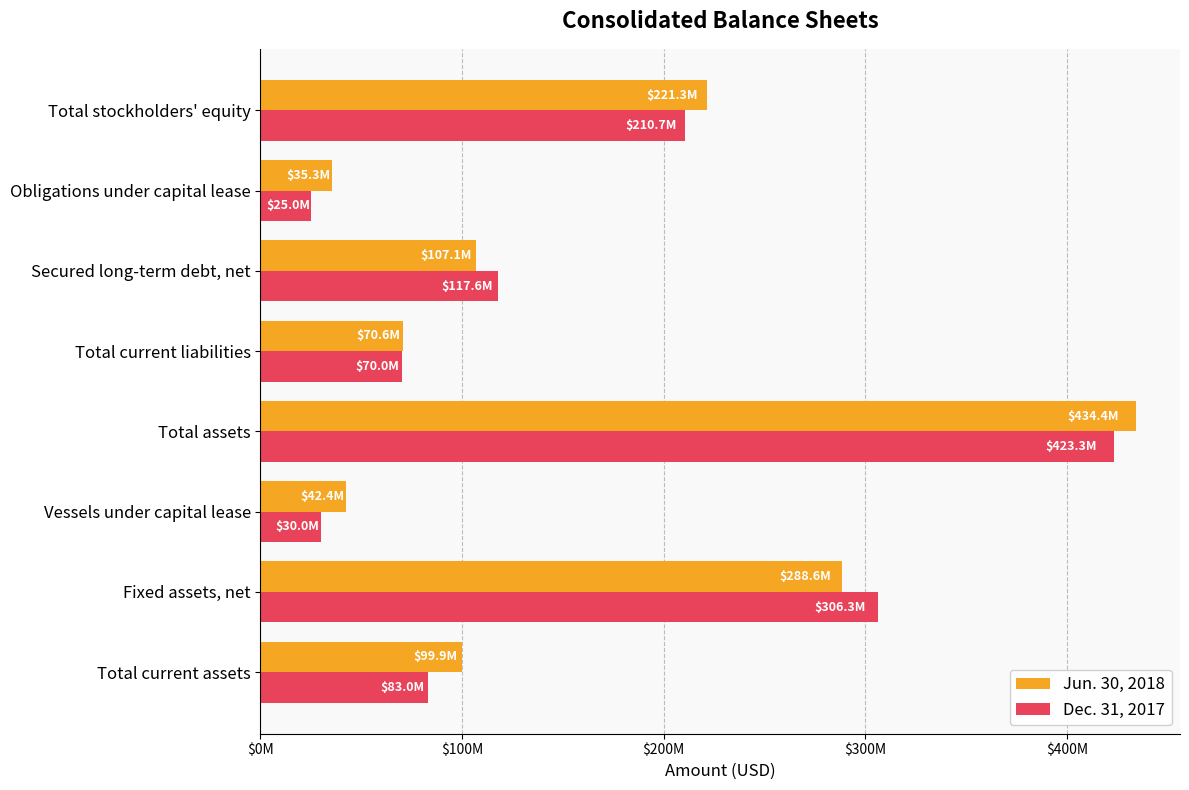

What are all the series names shown in the legend?

Jun. 30, 2018, Dec. 31, 2017